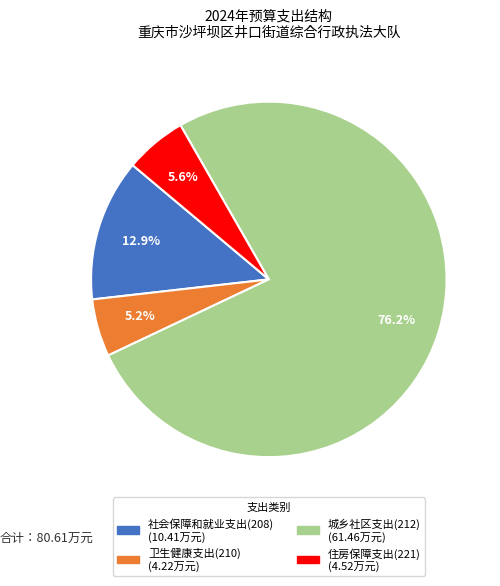

How many segments does this pie chart have?

4